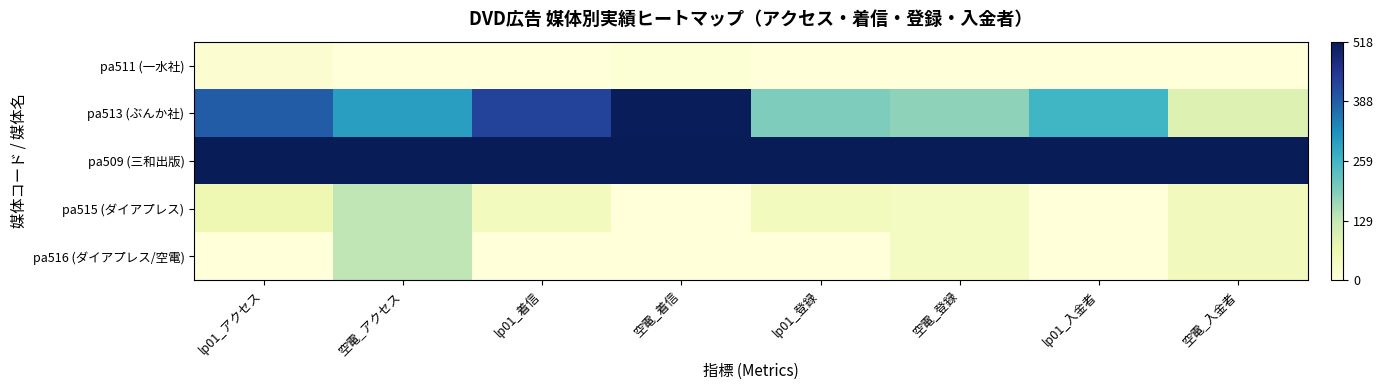

Between lp01_着信 and lp01_登録, which is larger?

lp01_着信